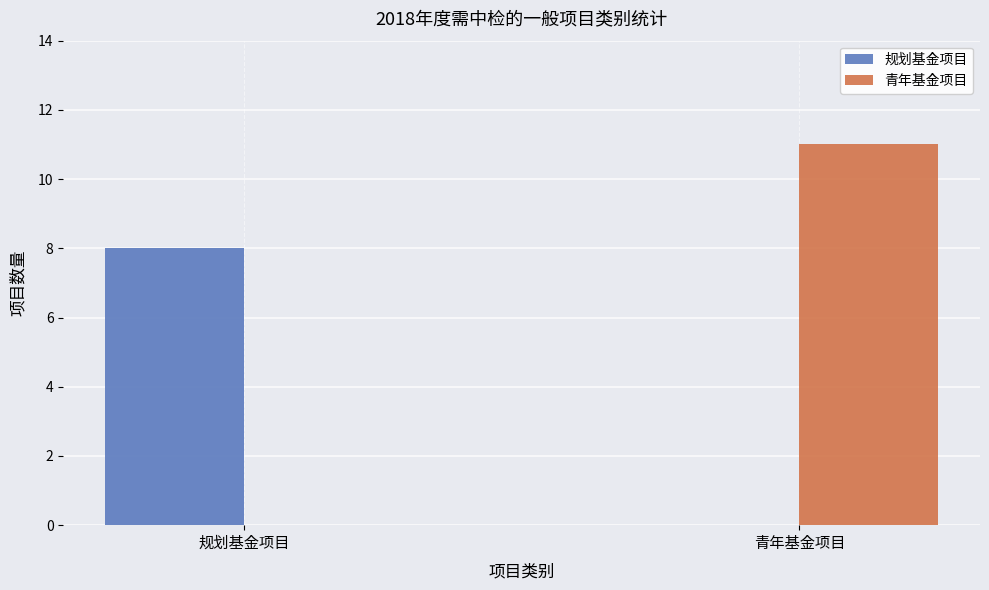

Reading left to right, what are all the values shown in this chart?

规划基金项目: 规划基金项目=8	青年基金项目=0
青年基金项目: 规划基金项目=0	青年基金项目=11